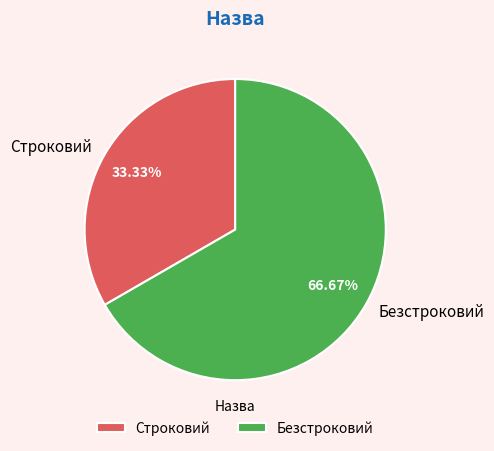

Which has a higher value, Безстроковий or Строковий?

Безстроковий